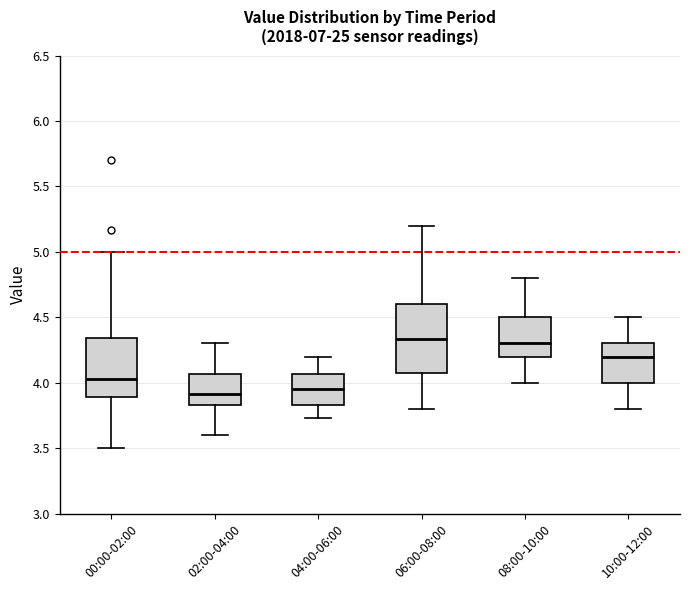

Reading left to right, transcribe this box plot: for each box, give where its median line is, the range the box spans, and where its two whiskers end, as read against the y-axis. The values are not printed on the chart, so give them approximately, as read against the axis.

00:00-02:00: median 4.05, box 3.90 to 4.35, whiskers 3.50 to 5.00
02:00-04:00: median 3.90, box 3.85 to 4.05, whiskers 3.60 to 4.30
04:00-06:00: median 3.95, box 3.85 to 4.05, whiskers 3.75 to 4.20
06:00-08:00: median 4.35, box 4.10 to 4.60, whiskers 3.80 to 5.20
08:00-10:00: median 4.30, box 4.20 to 4.50, whiskers 4.00 to 4.80
10:00-12:00: median 4.20, box 4.00 to 4.30, whiskers 3.80 to 4.50